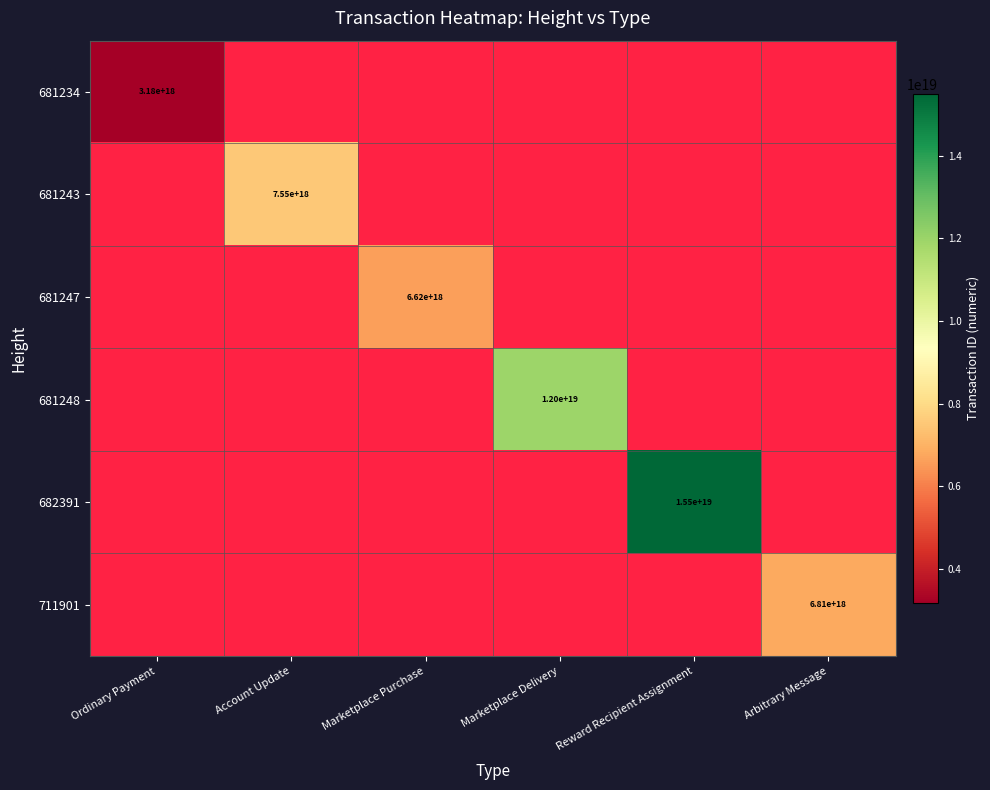

The 681247 series shows 6620000000000000000 at Marketplace Purchase. True or false?

True